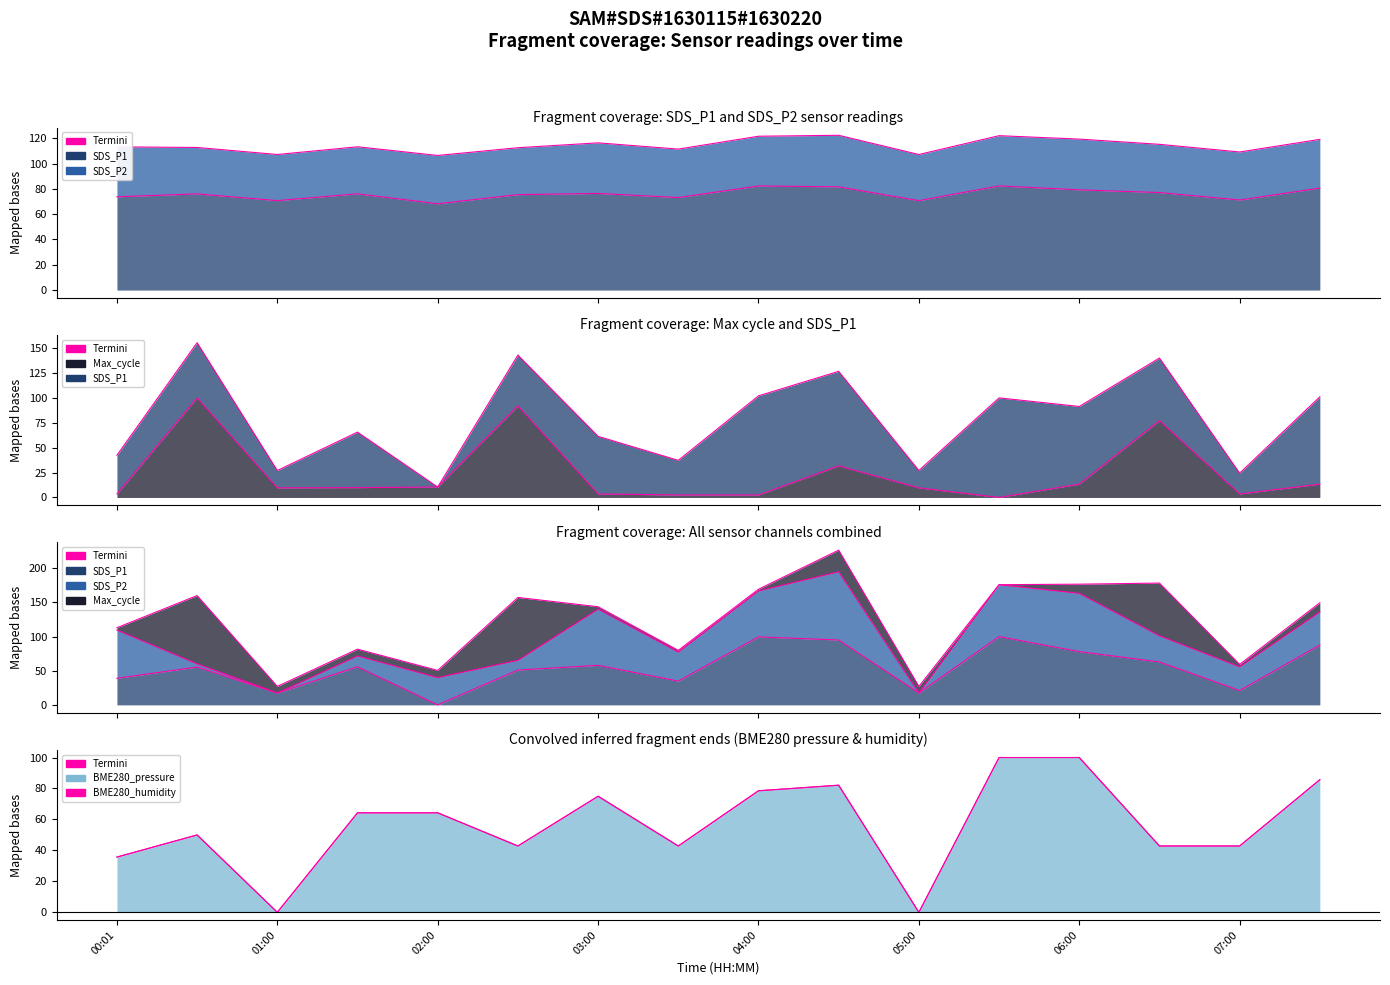

Reading left to right, list all the values displayed in this chart.

SDS_P1: 73.7	76.0	70.7	76.0	68.2	75.4	76.3	73.1	82.2	81.6	70.7	82.3	79.2	77.0	71.2	80.5
Max_cycle: 3.5	100.0	9.7	9.9	10.5	92.0	3.5	2.5	2.5	31.7	9.7	0.0	13.4	77.2	3.5	13.4
BME280_pressure: 35.7	50.0	0.0	64.3	64.3	42.8	75.0	42.8	78.5	82.1	0.0	100.0	100.0	42.8	42.8	85.7